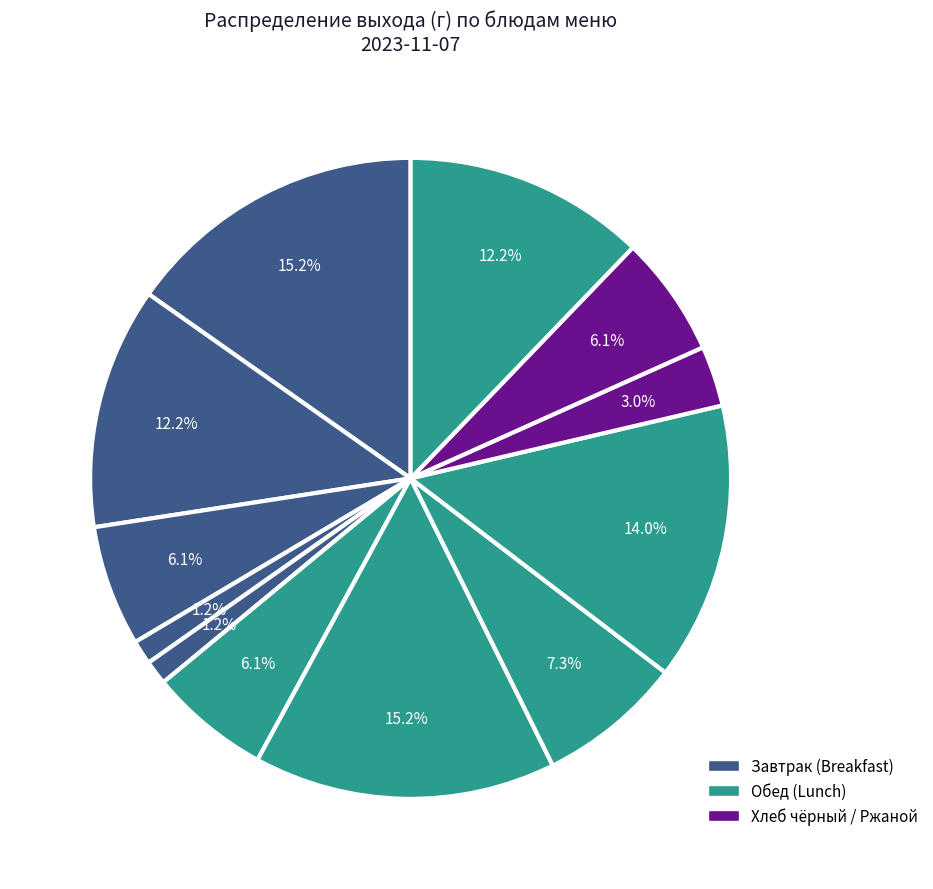

Count the number of slices in the pie.

12